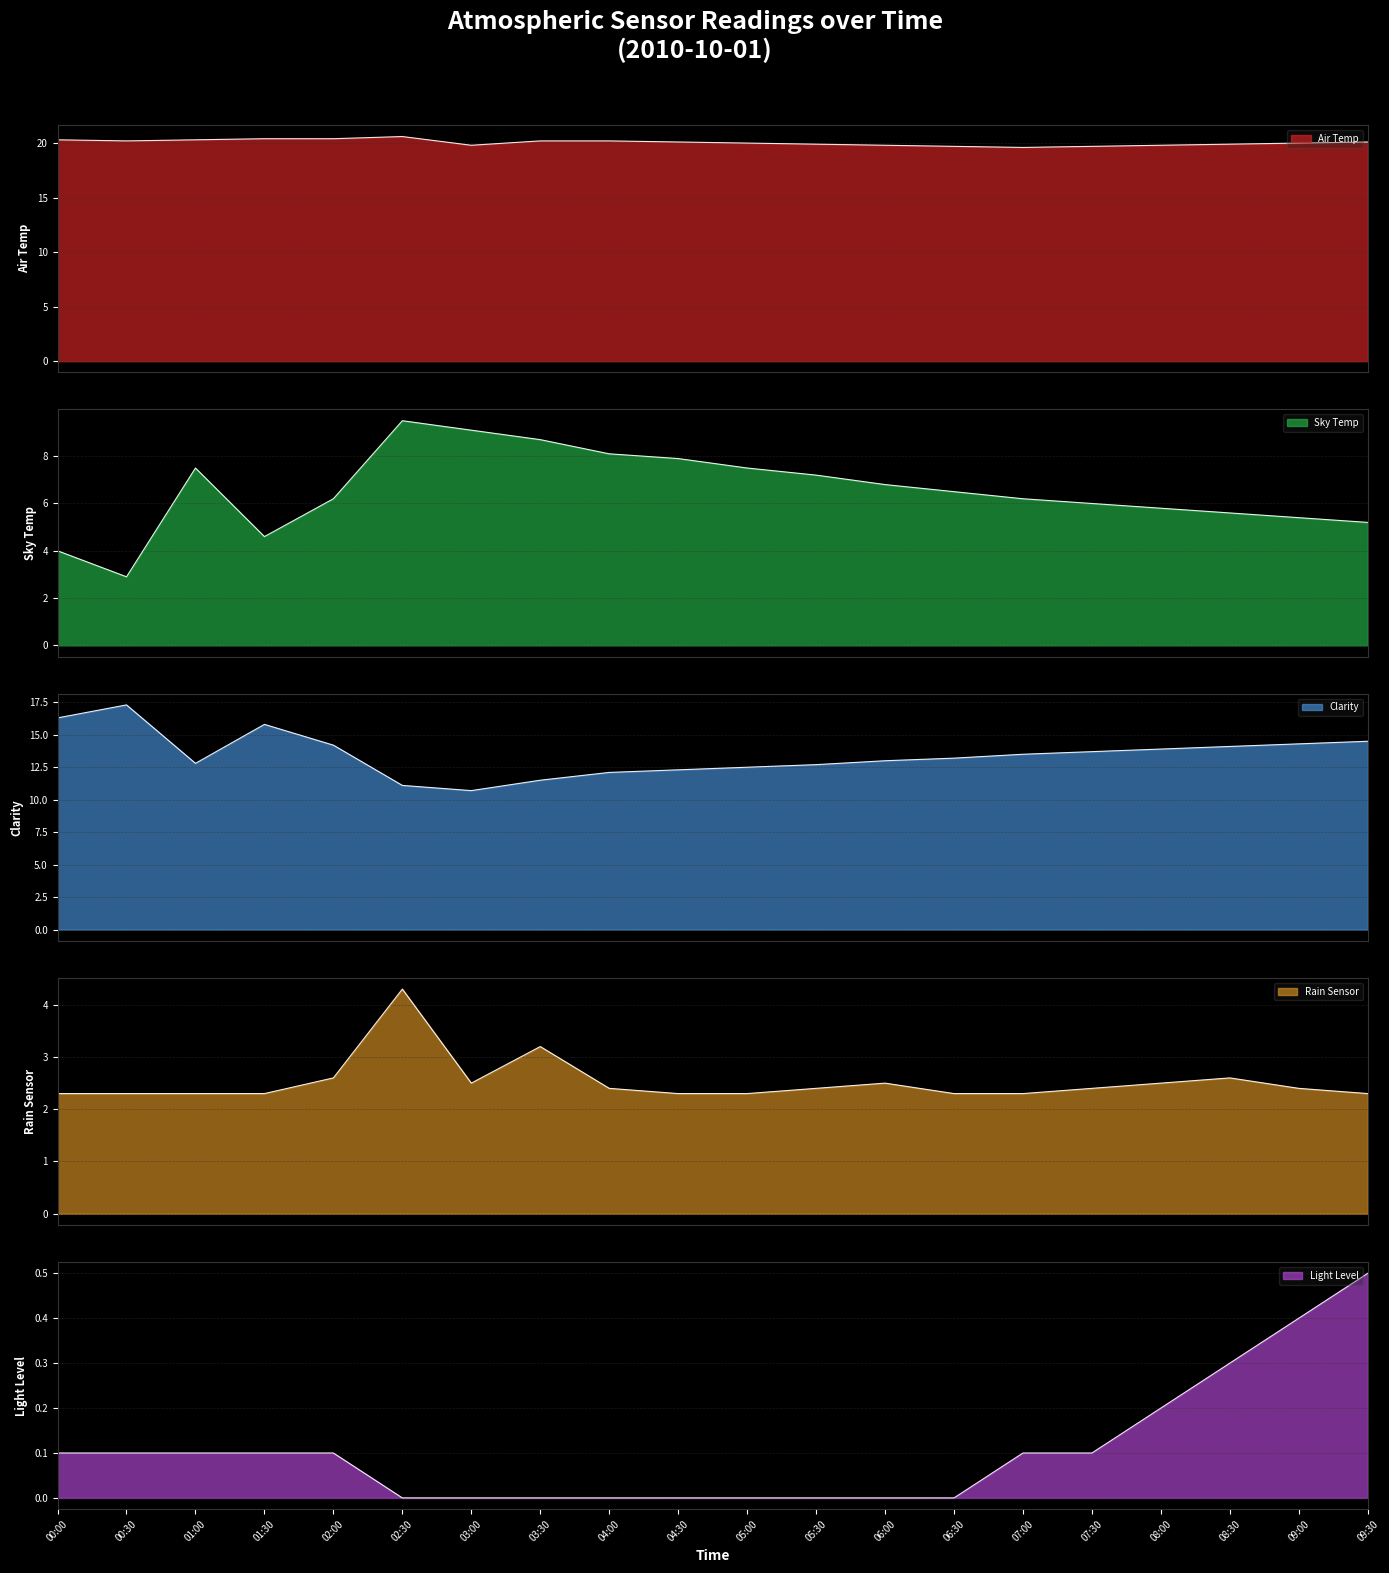

True or false: Light Level and Rain Sensor intersect in this chart.

False